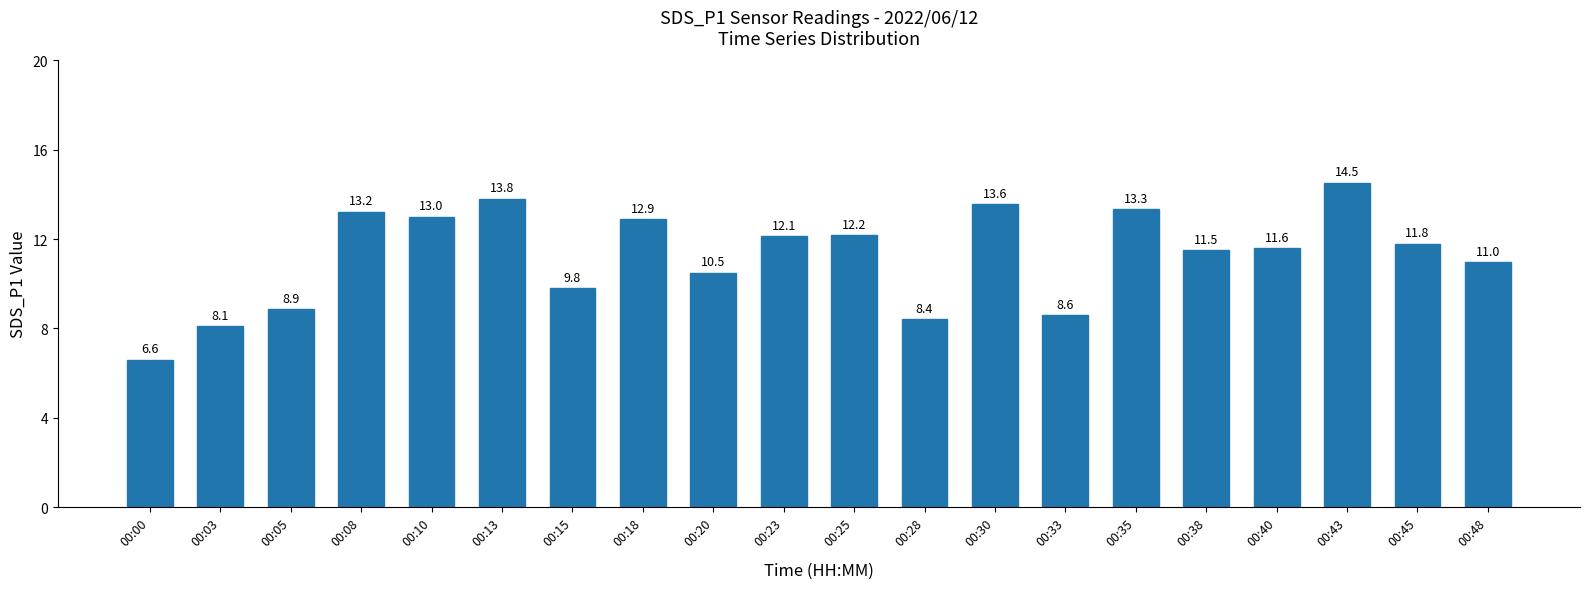

What is the average value?

11.3